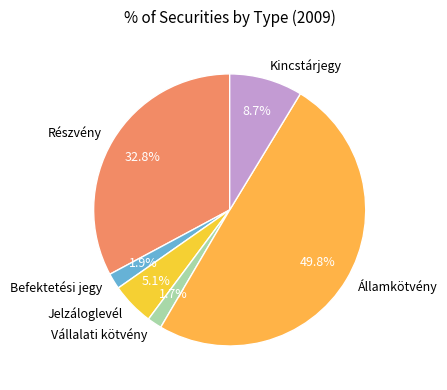

Is Jelzáloglevél the majority of the pie?

No